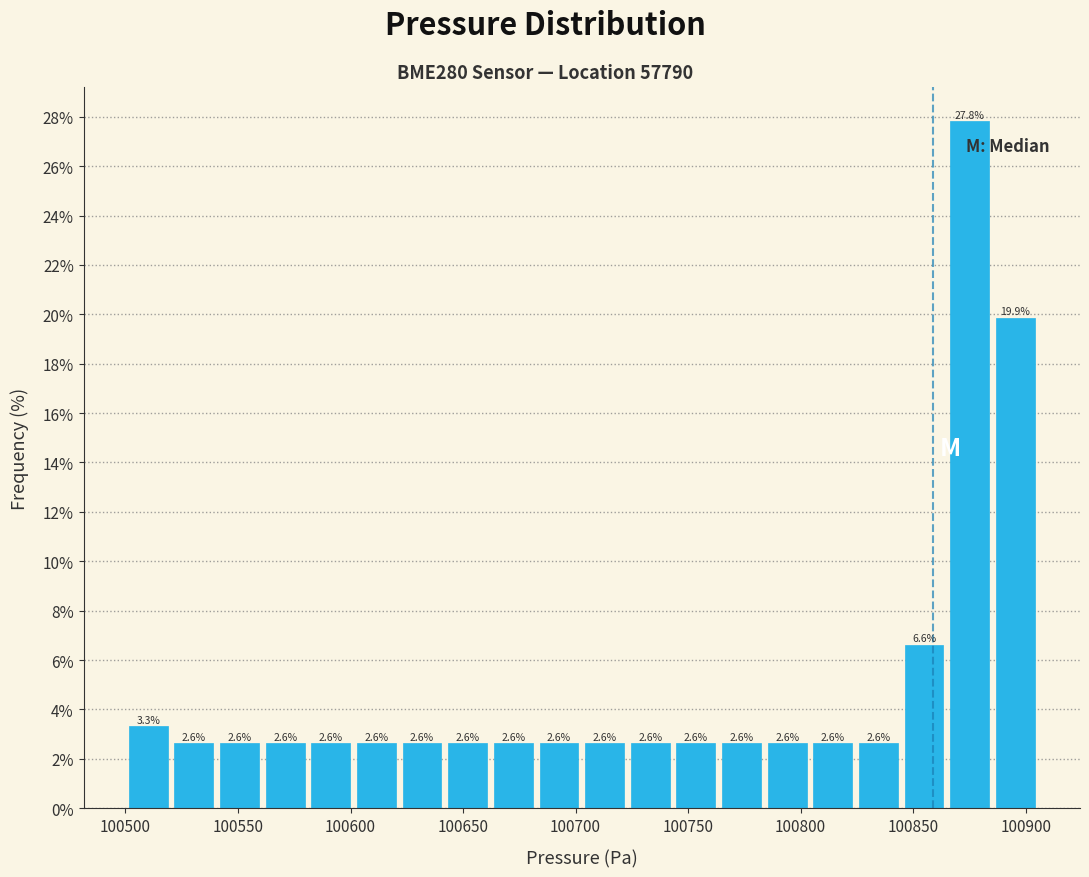

Reading left to right, list every bar in this chart as the range it spans on the x-axis followed by its height. The bar edges are not printed on the chart, so give them approximately, as read against the axis.

100500 to 100520: 3.3
100520 to 100540: 2.6
100540 to 100560: 2.6
100560 to 100580: 2.6
100580 to 100600: 2.6
100600 to 100620: 2.6
100620 to 100640: 2.6
100640 to 100660: 2.6
100660 to 100680: 2.6
100680 to 100705: 2.6
100705 to 100725: 2.6
100725 to 100745: 2.6
100745 to 100765: 2.6
100765 to 100785: 2.6
100785 to 100805: 2.6
100805 to 100825: 2.6
100825 to 100845: 2.6
100845 to 100865: 6.6
100865 to 100885: 27.8
100885 to 100905: 19.9